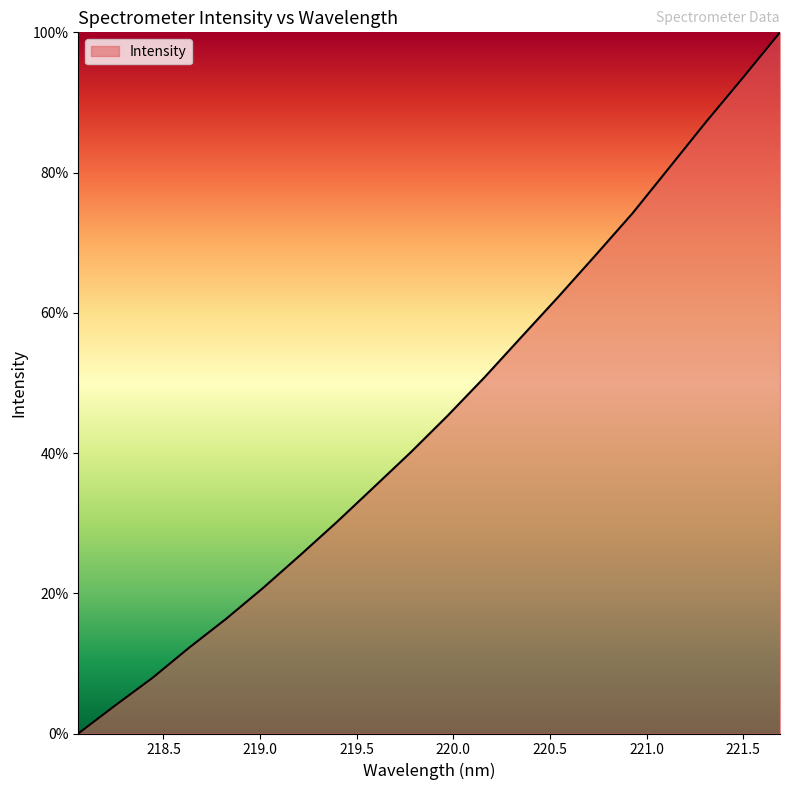

True or false: the data has more than 0 interior local peaks.

False